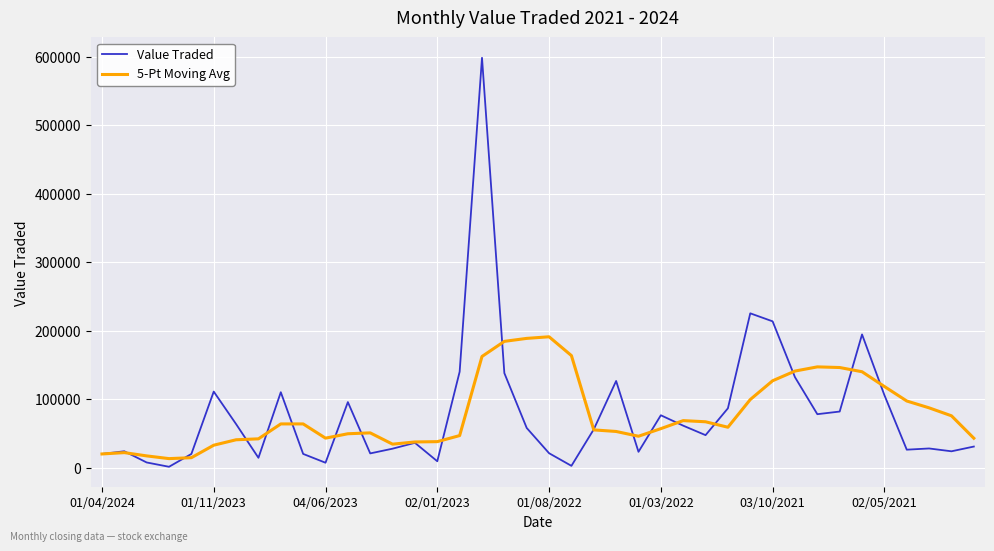

What is the maximum value shown in the chart?

598429.0